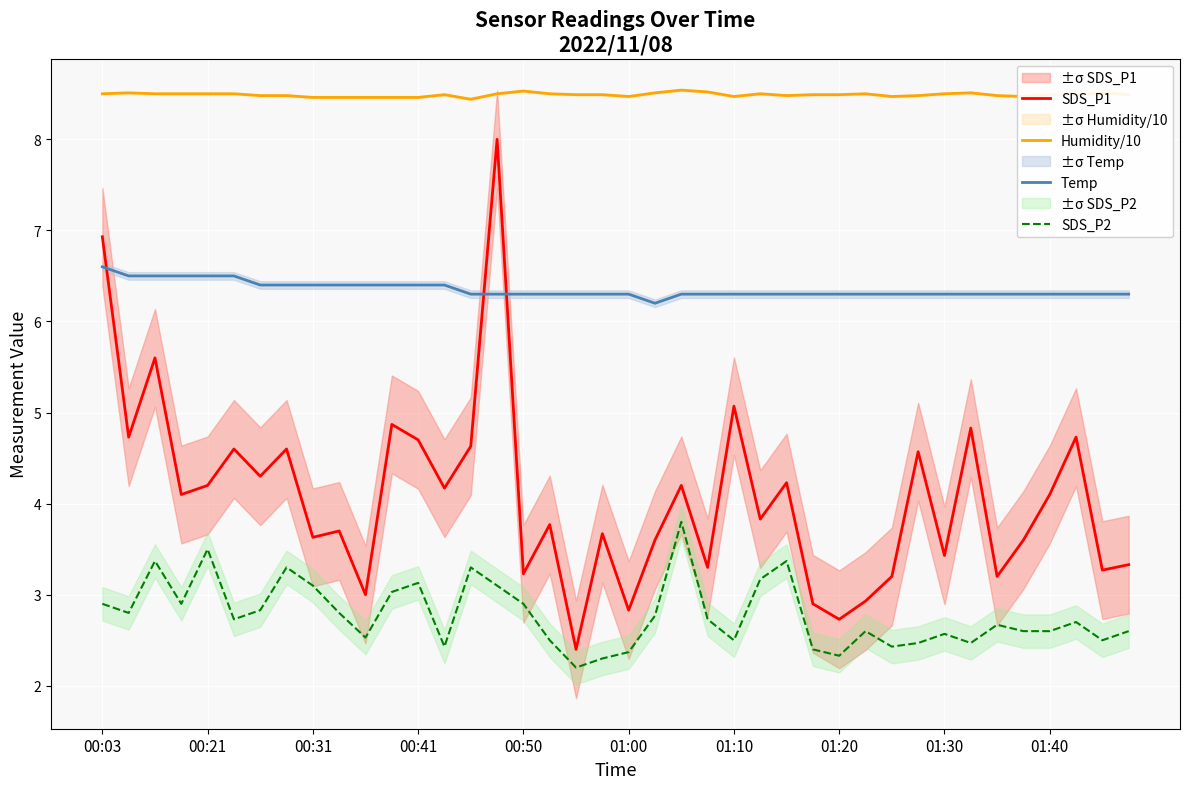

The value of SDS_P1 at 00:03 is 6.9. True or false?

True